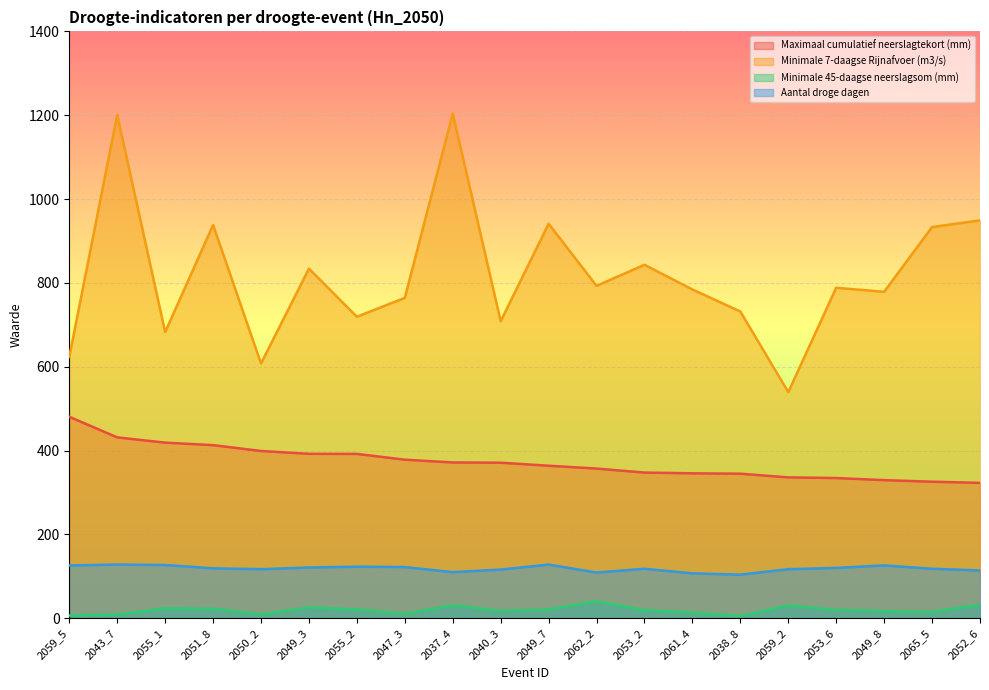

At how many categories does at least one series exceed 248?

20